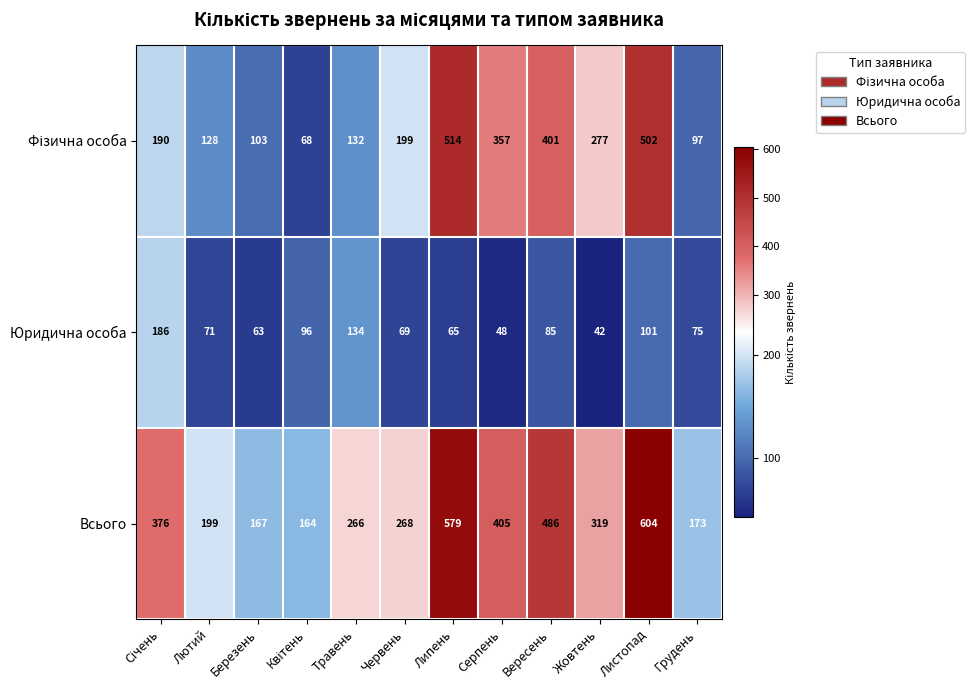

What is the sum of all Всього values?

4006